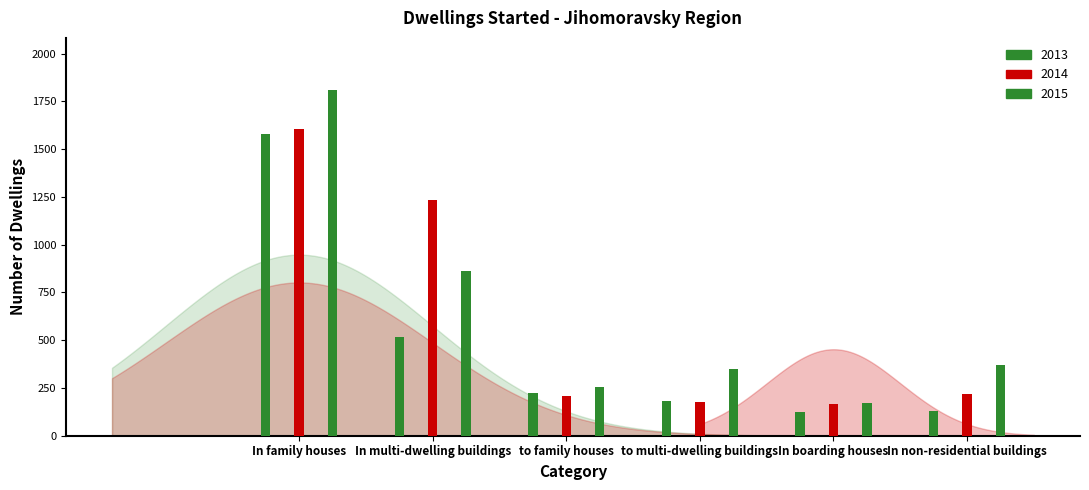

Reading left to right, extract all data points from this chart.

2013: In family houses=1580	In multi-dwelling buildings=519	to family houses=222	to multi-dwelling buildings=181	In boarding houses=124	In non-residential buildings=130
2014: In family houses=1605	In multi-dwelling buildings=1232	to family houses=209	to multi-dwelling buildings=175	In boarding houses=168	In non-residential buildings=221
2015: In family houses=1811	In multi-dwelling buildings=860	to family houses=255	to multi-dwelling buildings=348	In boarding houses=169	In non-residential buildings=368